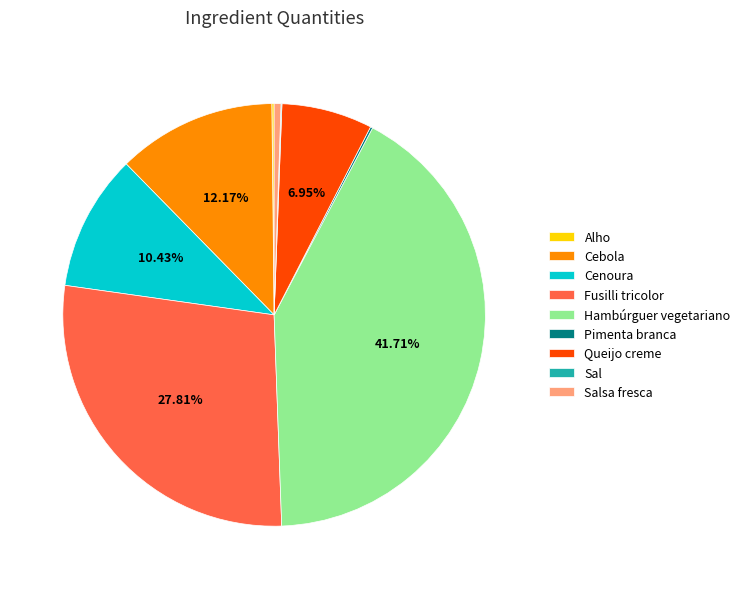

What portion of the pie excludes Hambúrguer vegetariano?

58.3%